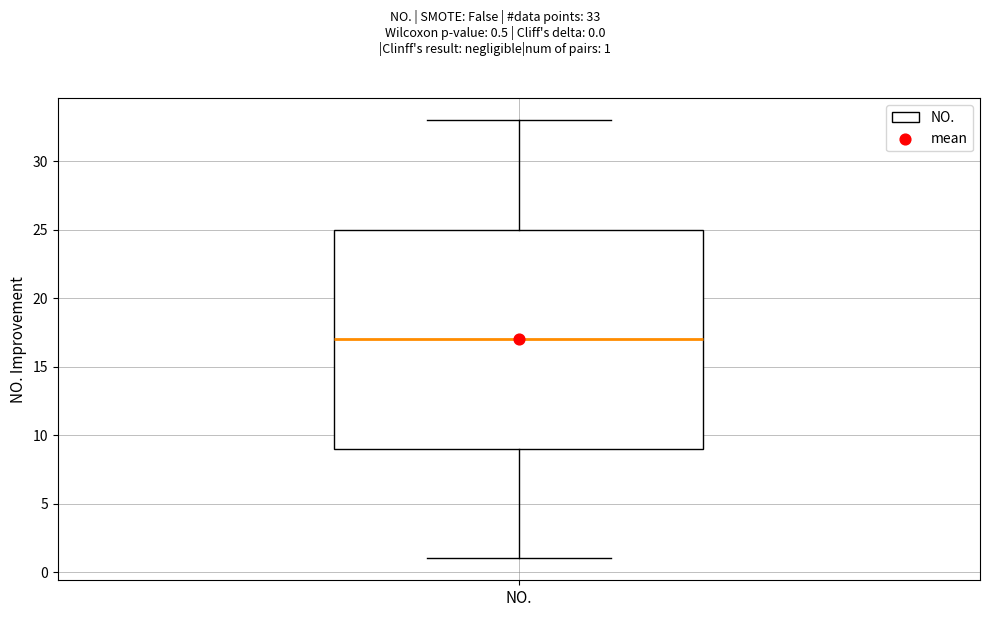

Where is the upper edge of the box for NO. on the y-axis? The values are not printed on the chart, so give them approximately, as read against the axis.

25